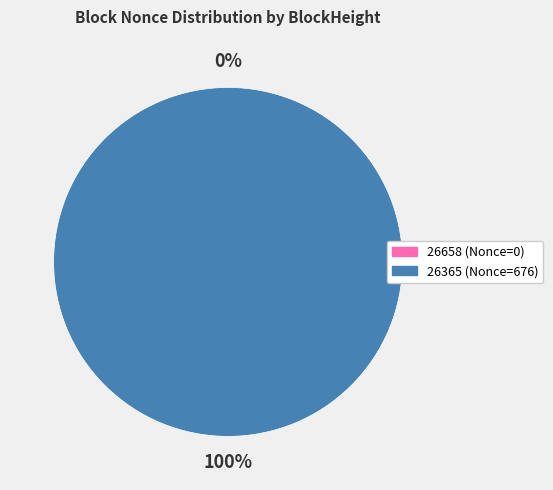

To the nearest percent, what is the difference between the largest and smallest slice percentages?

100%